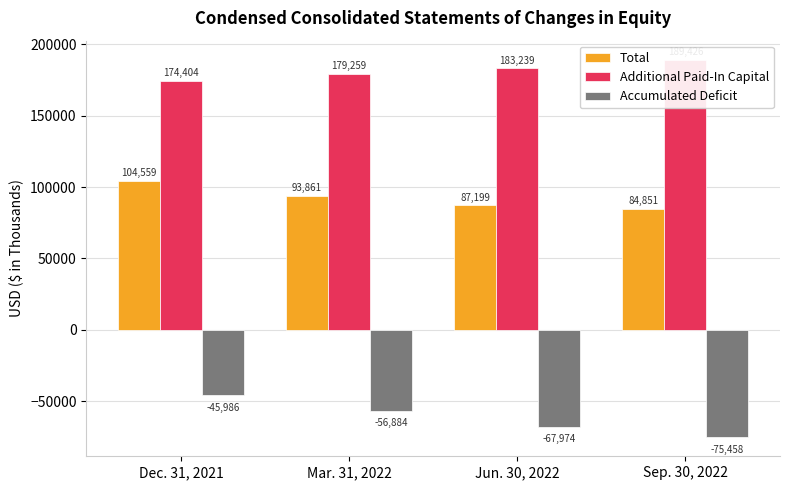

How many bars are there in total?

12